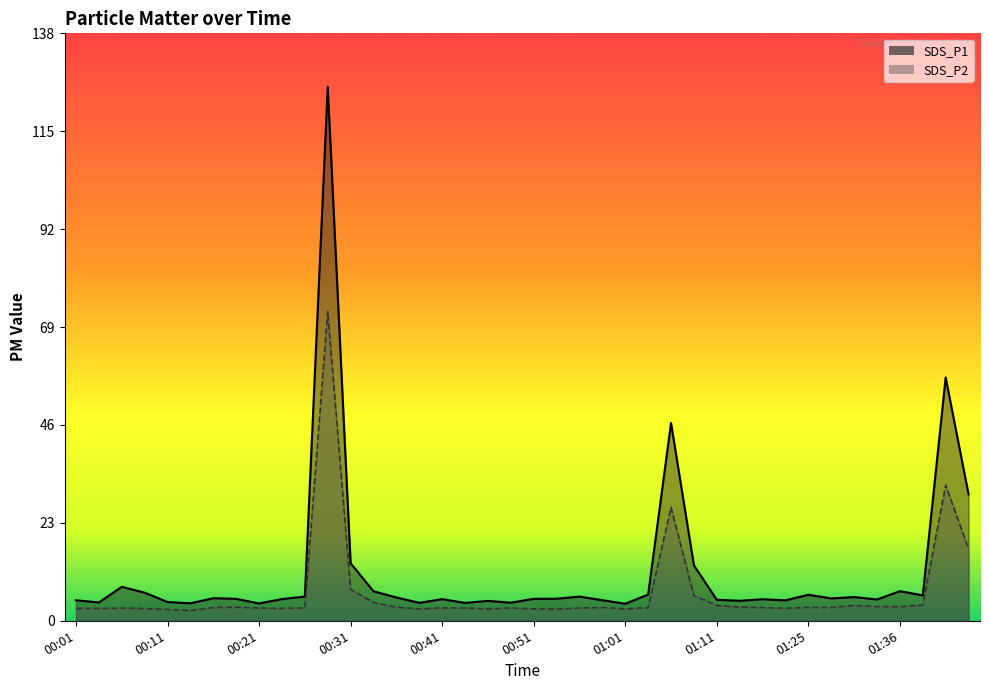

What is the label of the 13th point from the left?

00:31